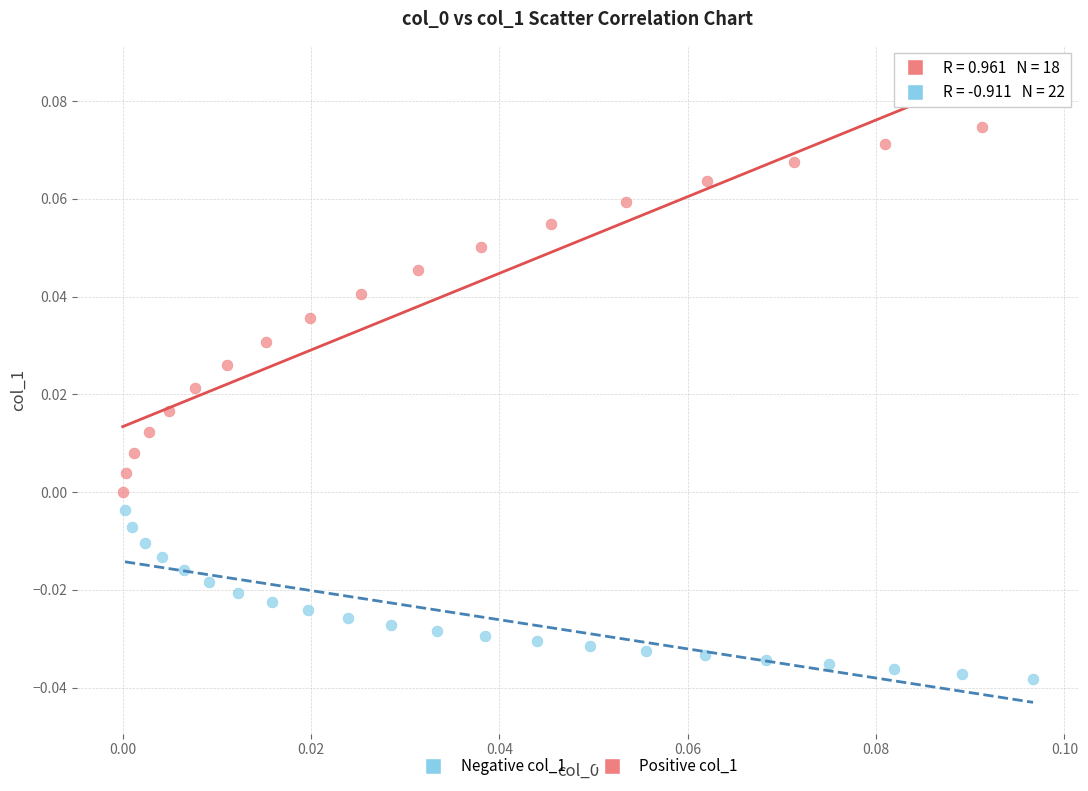

Which series reaches the minimum Y coordinate?

Negative col_1